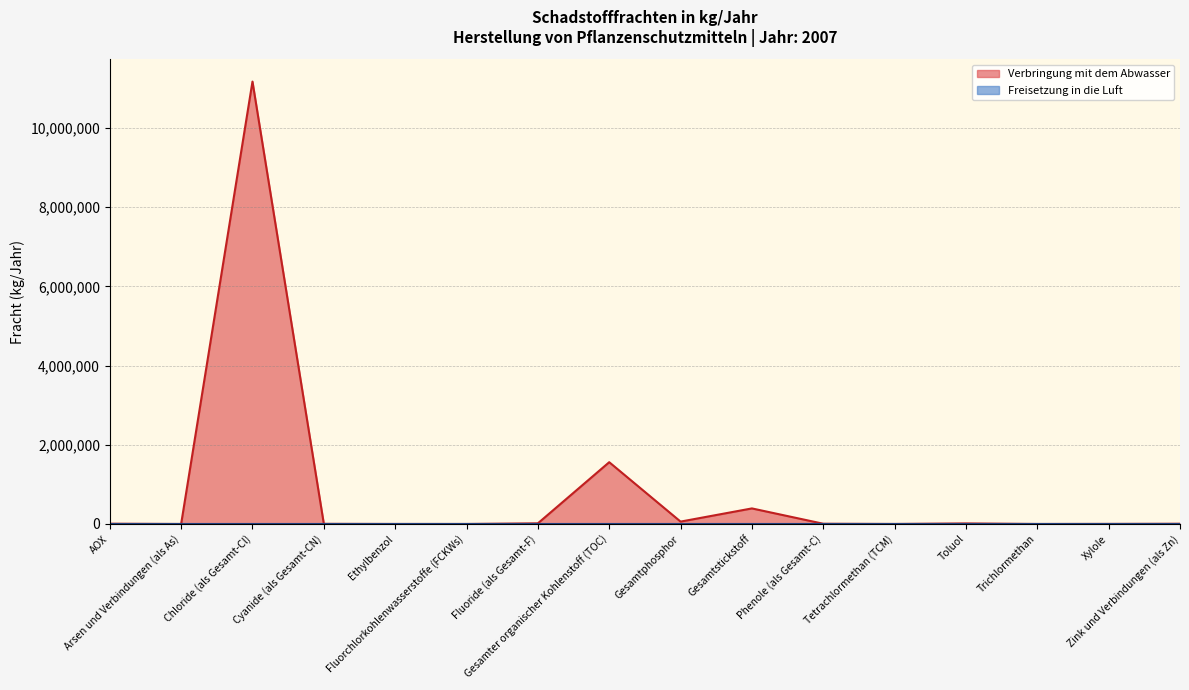

What are all the series names shown in the legend?

Verbringung mit dem Abwasser, Freisetzung in die Luft